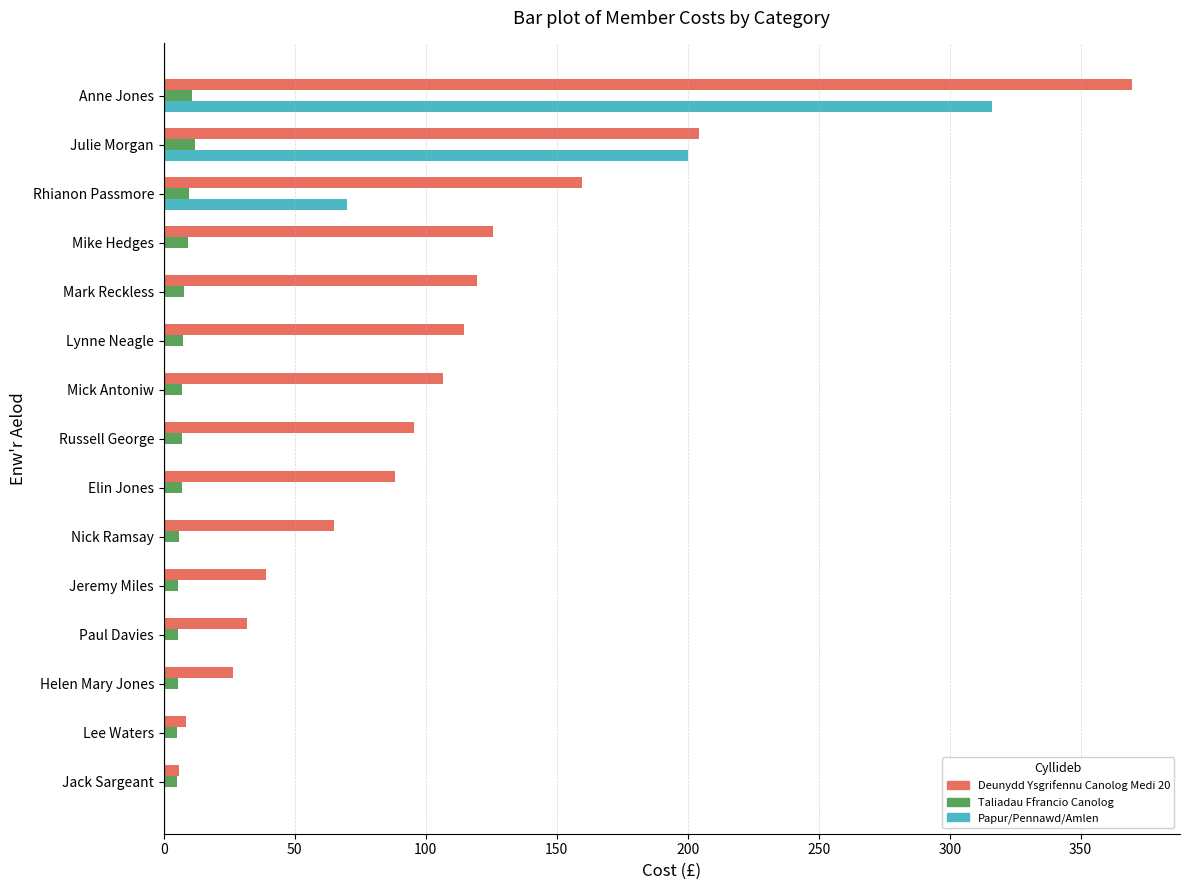

Is the value of Taliadau Ffrancio Canolog at Mark Reckless greater than the value of Deunydd Ysgrifennu Canolog Medi 20 at Anne Jones?

No